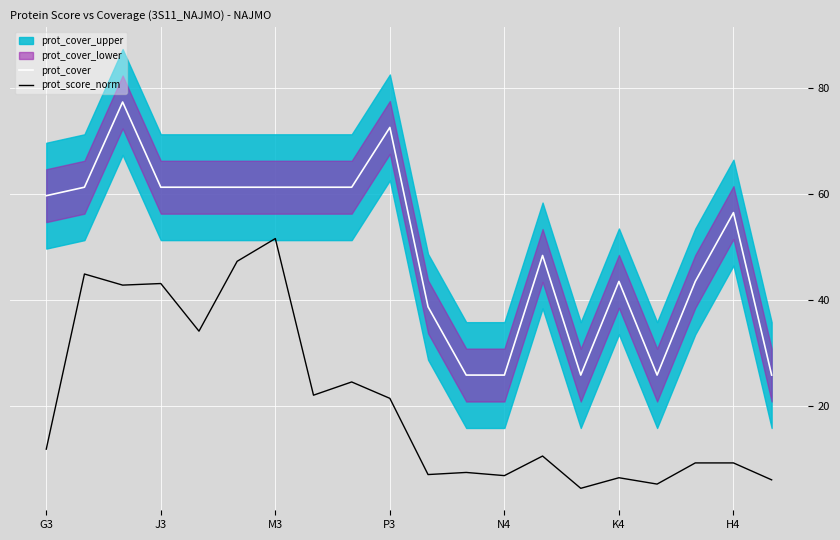

True or false: prot_cover has a value of 25.8 at N4.

True